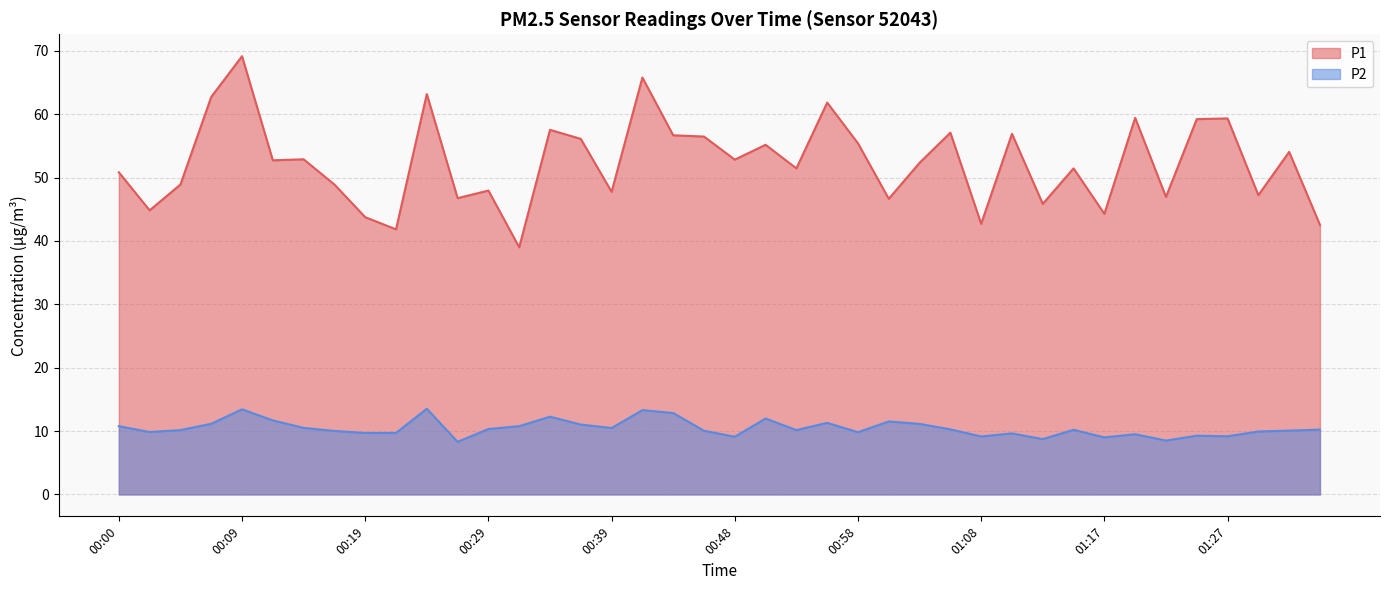

Does the chart have visible grid lines?

Yes